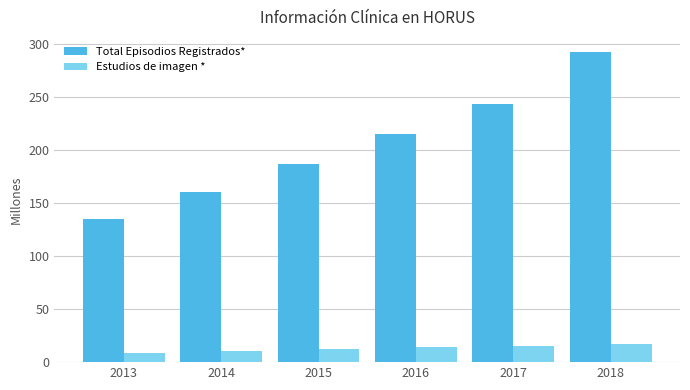

What is the difference between the highest and lowest values at 2016?

201.4